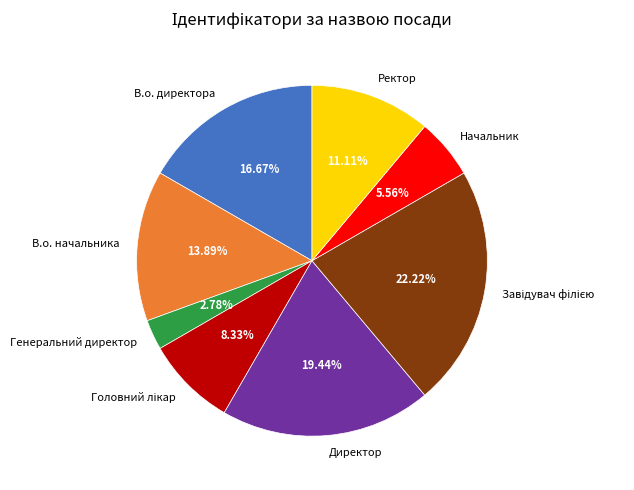

What percentage is NOT represented by Генеральний директор?

97.2%